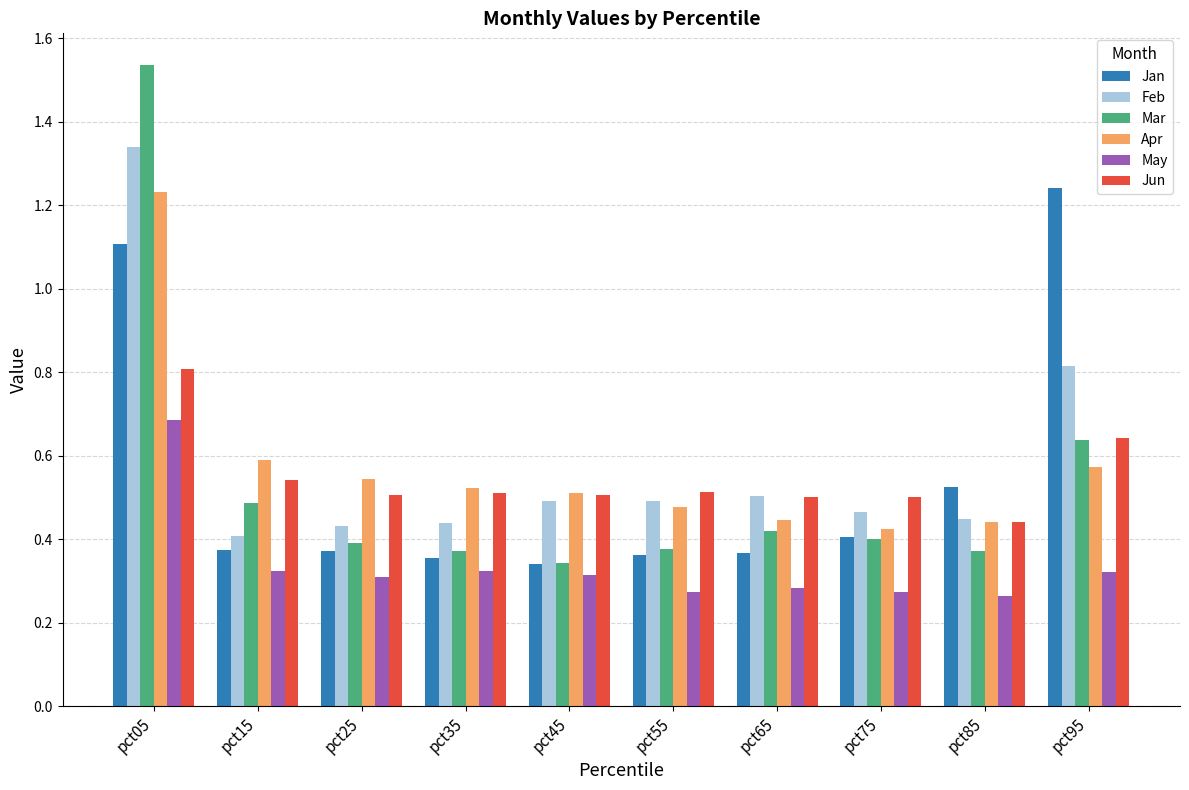

What is the total value across all series at pct95?

4.2